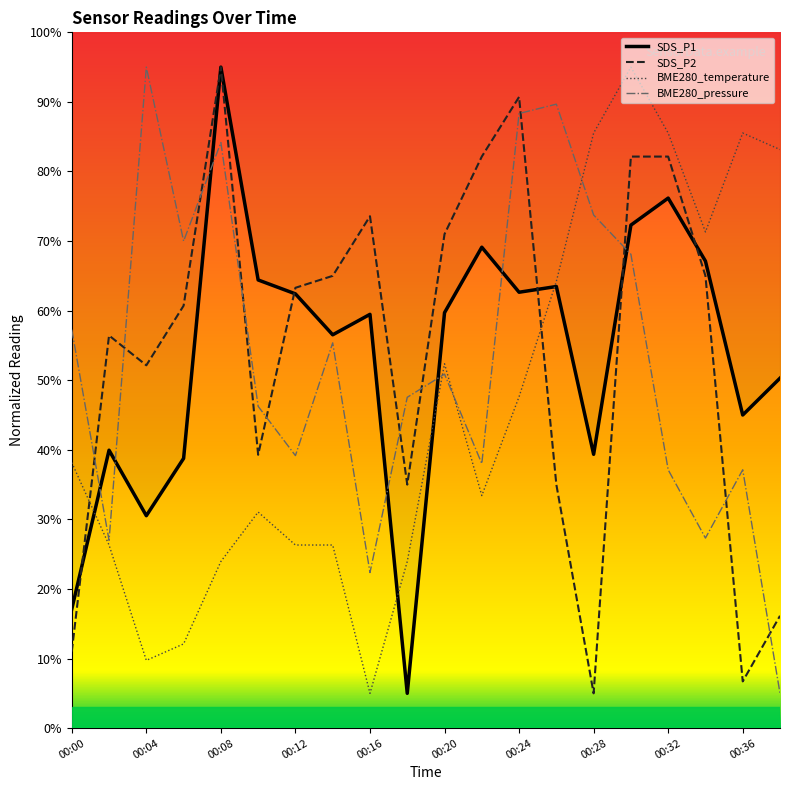

What is the sum of all SDS_P1 values?

1074.4